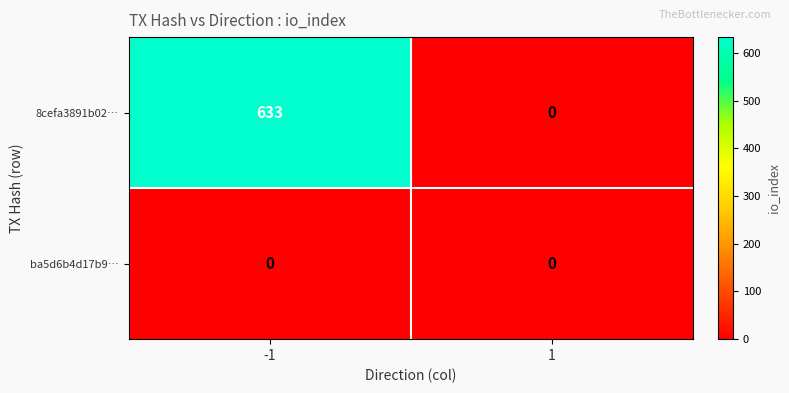

What is the total value across all series at -1?

633